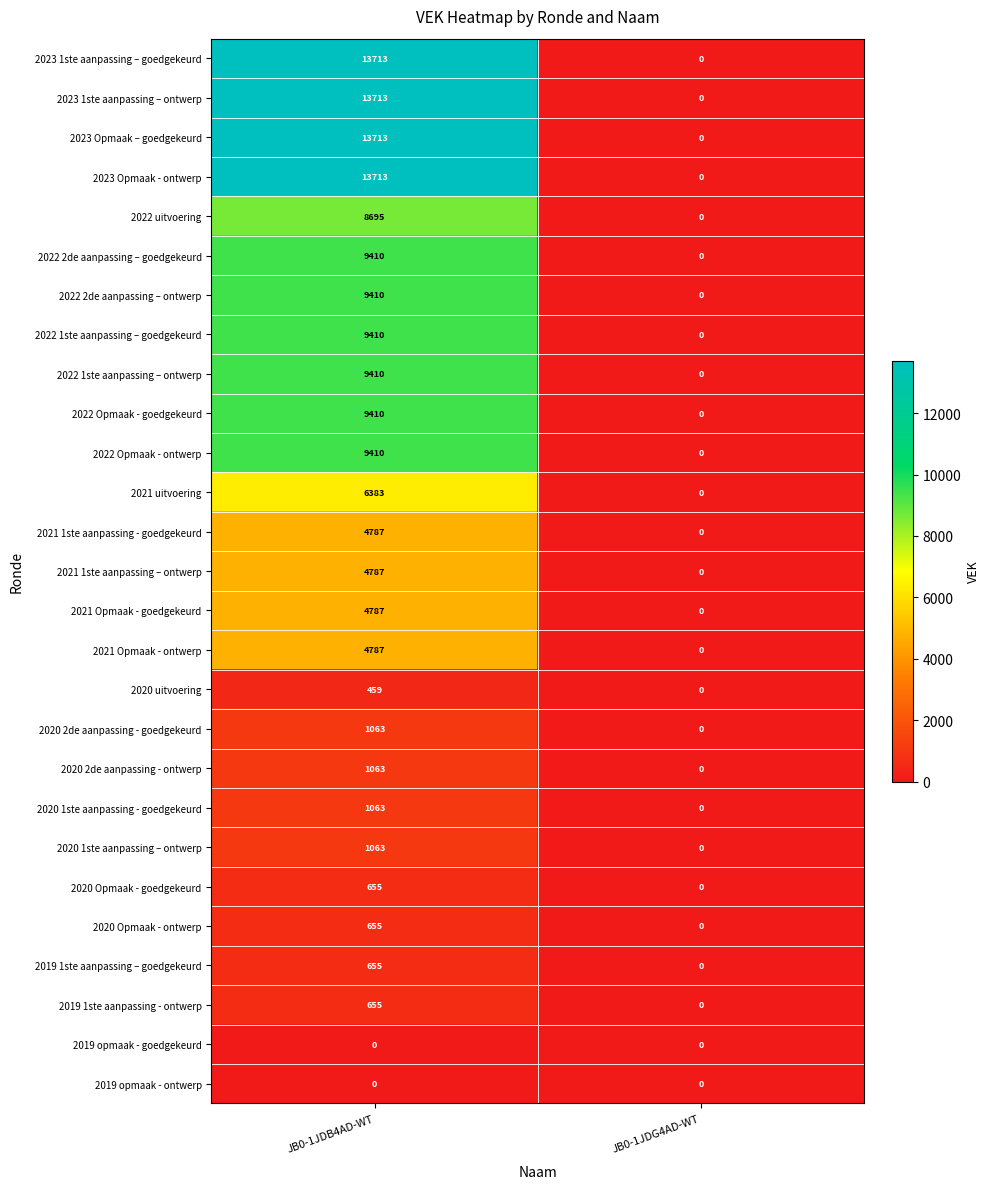

Where is 2020 2de aanpassing - goedgekeurd nearest to the value 531?

JB0-1JDG4AD-WT